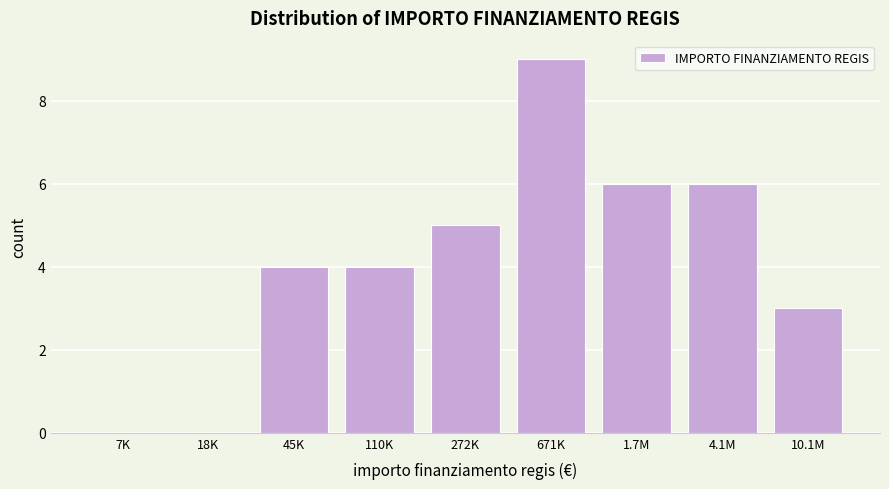

Reading left to right, extract all data points from this chart.

7K=0	18K=0	45K=4	110K=4	272K=5	671K=9	1.7M=6	4.1M=6	10.1M=3